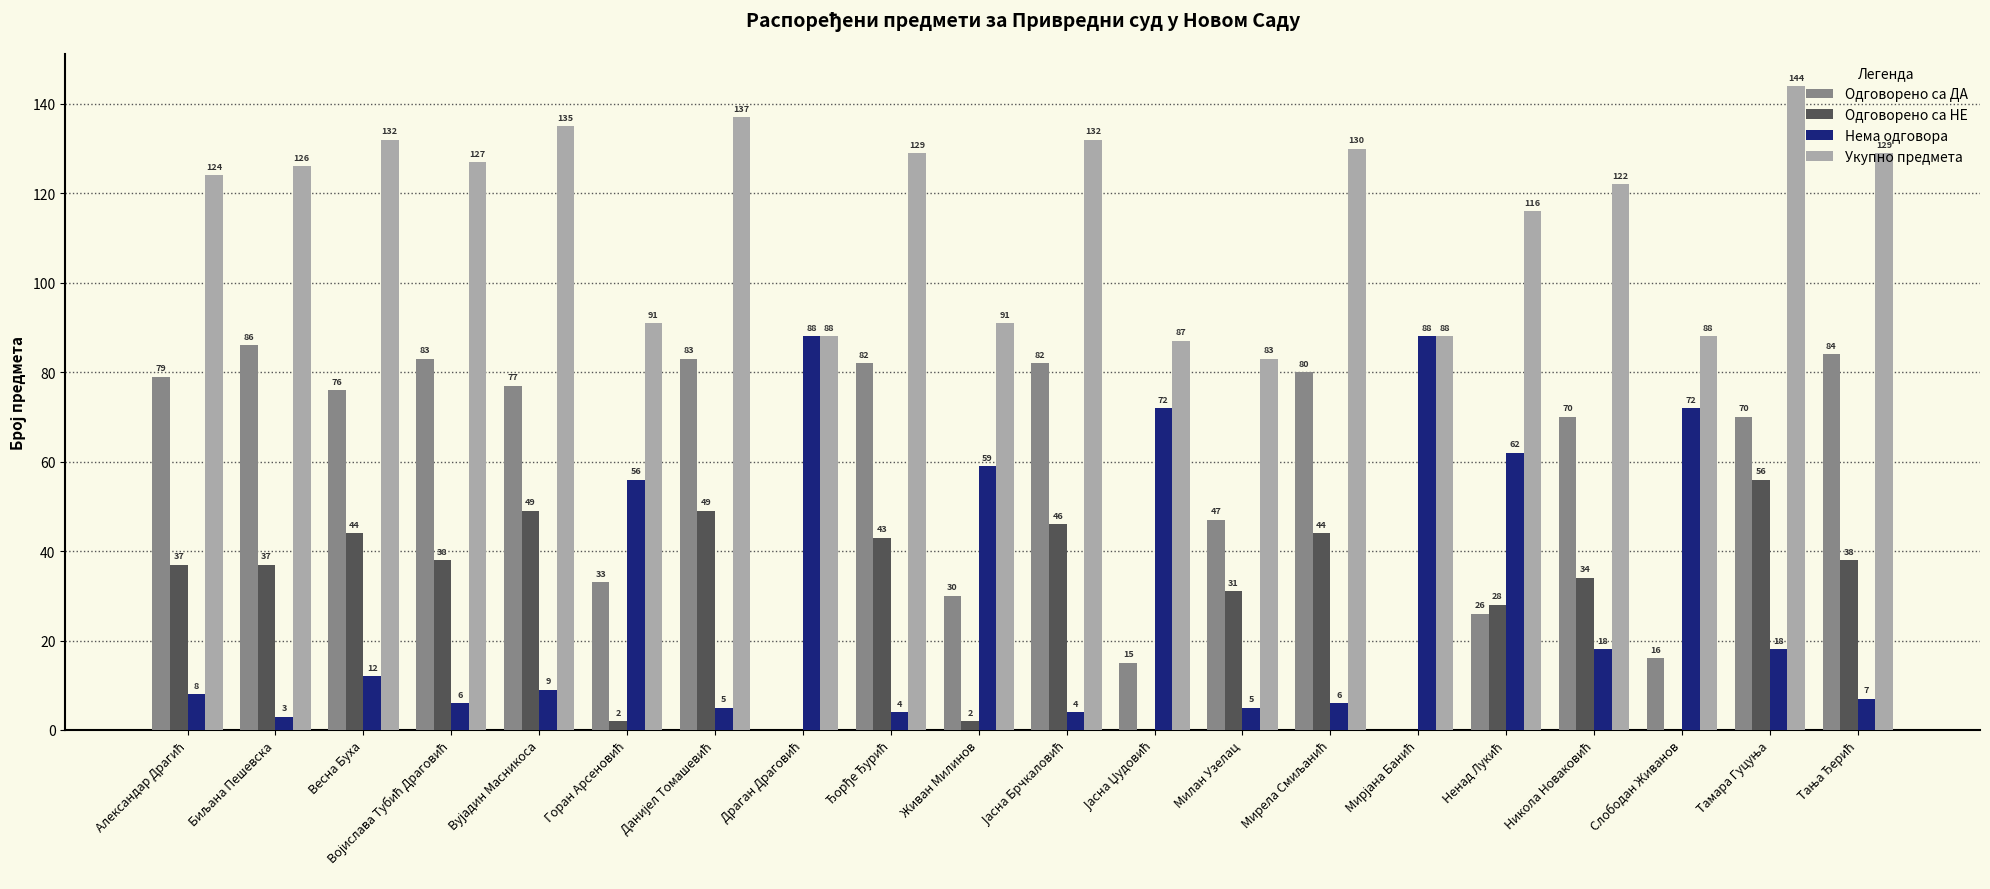

True or false: Укупно предмета has a value of 127 at Милан Узелац.

False